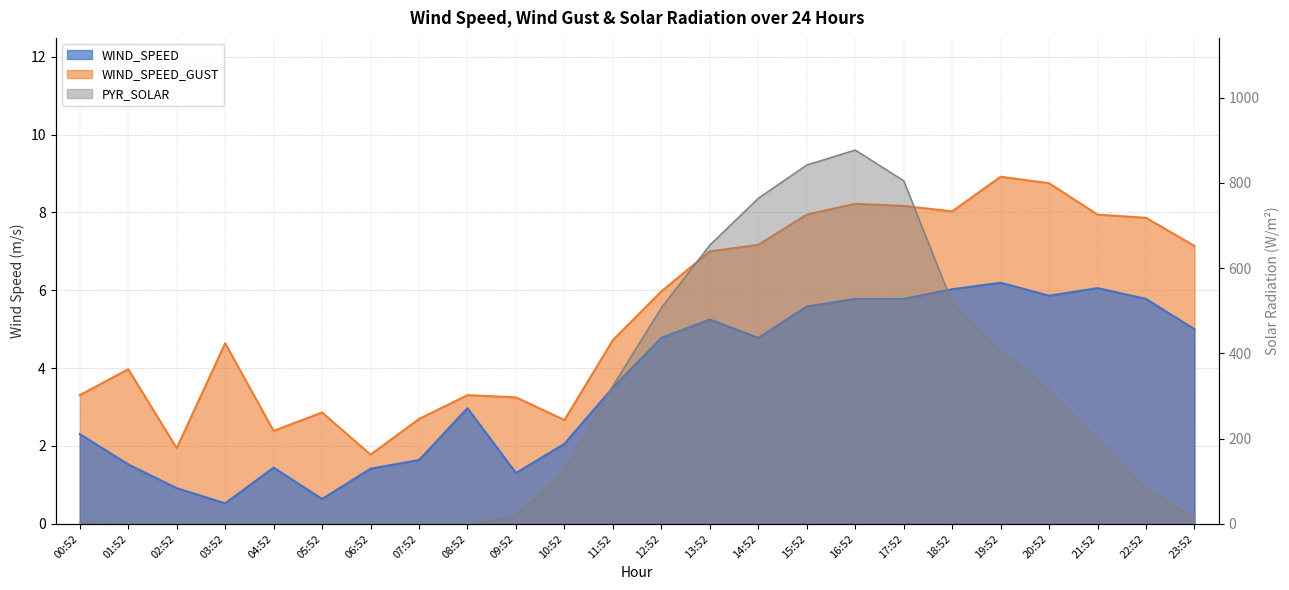

At which category is the sum across all series the highest?

16:52